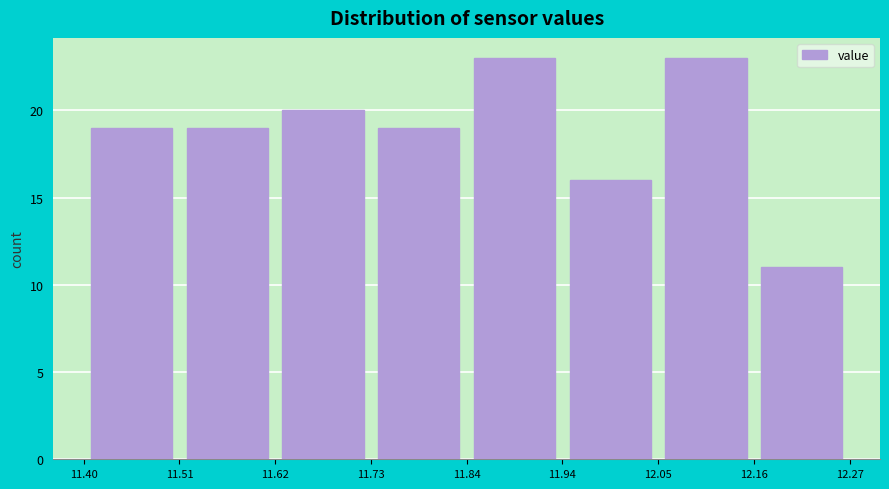

How tall is the bar that spans 11.40 to 11.51 on the x-axis? The values are not printed on the chart, so give them approximately, as read against the axis.

19